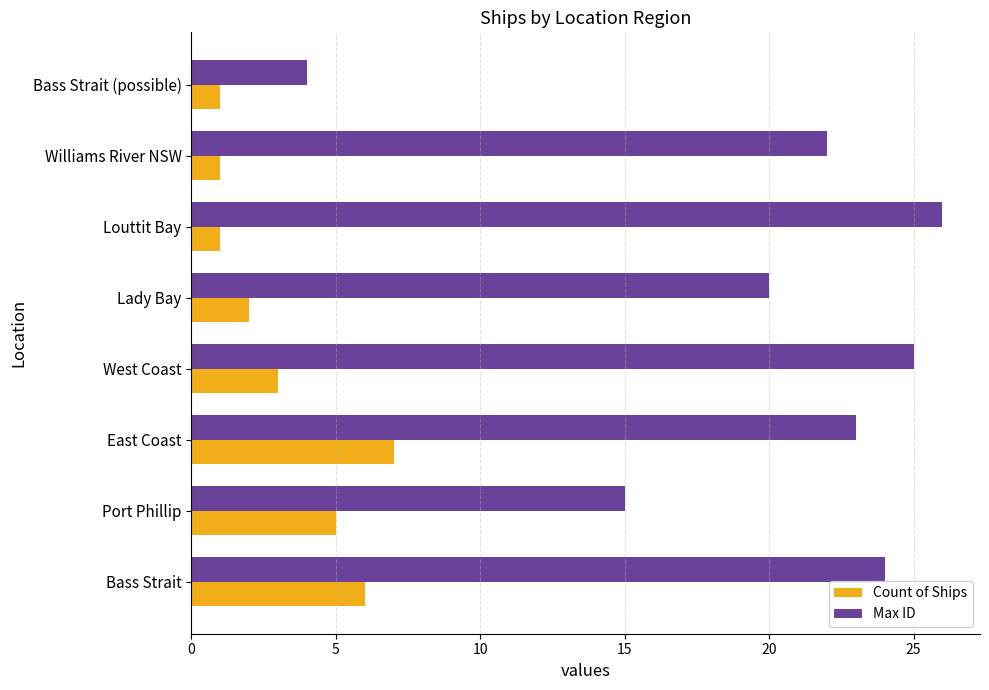

List the series in order of their overall mean, highest first.

Max ID, Count of Ships